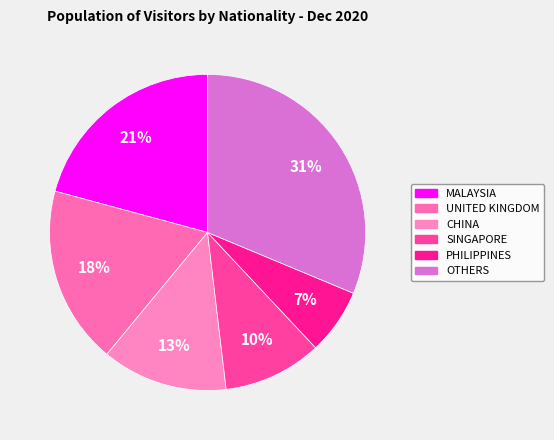

How many slices are in this pie chart?

6